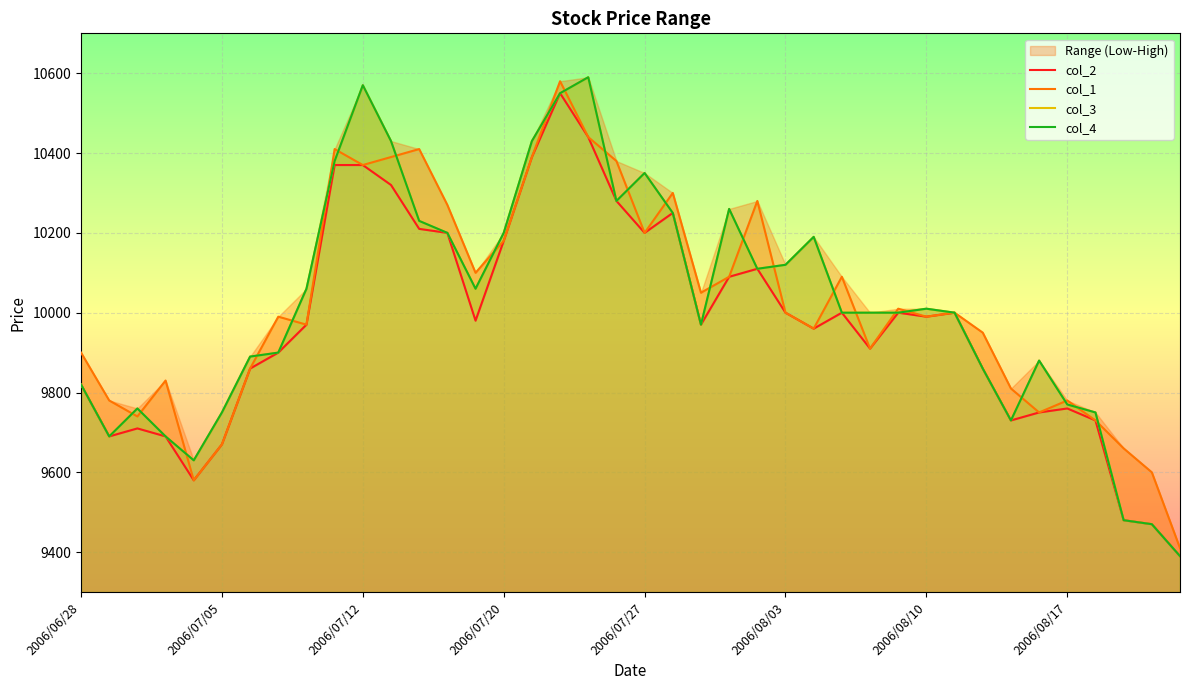

Is it true that col_1 equals 6385 at 9?

False